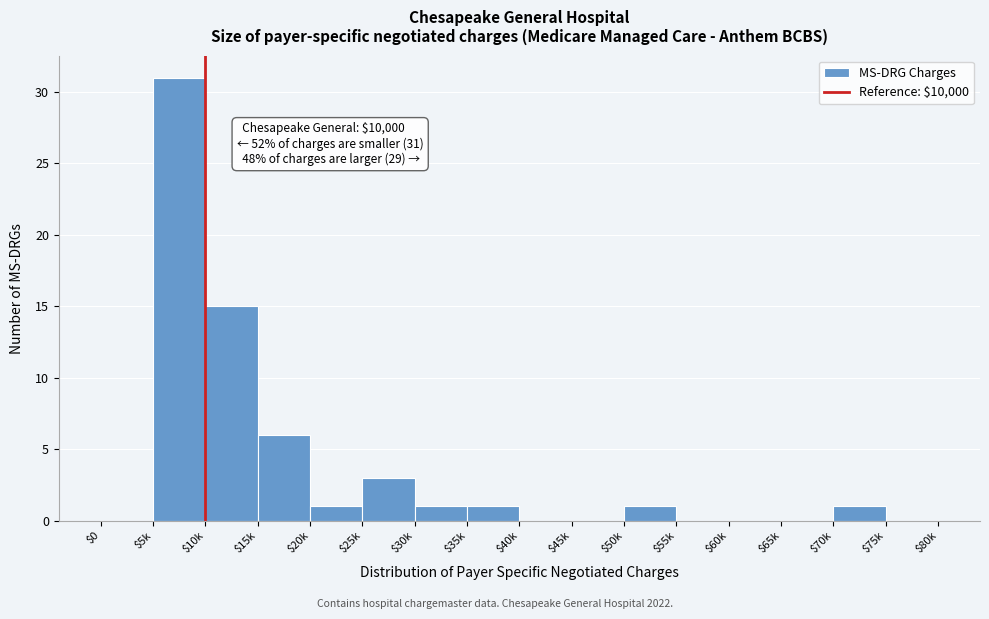

What is the sum of all values?

60